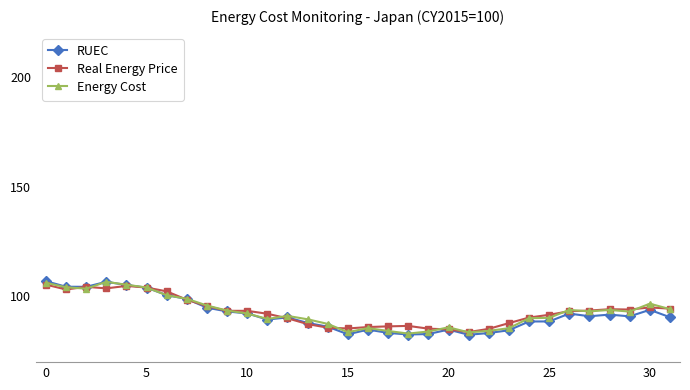

What is the value of the RUEC point at the 14th from the left?

87.9